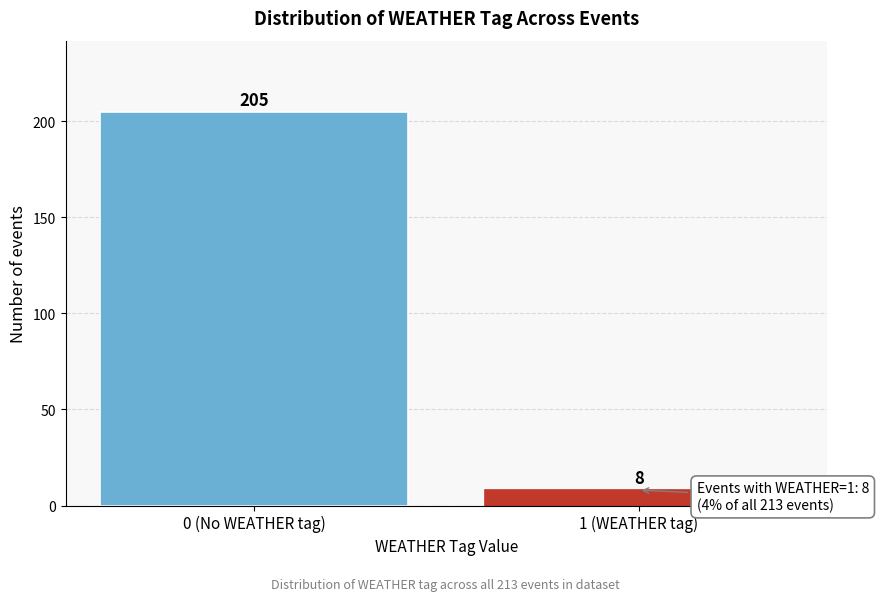

Reading right to left, transcribe all the data shown in this chart.

8	205